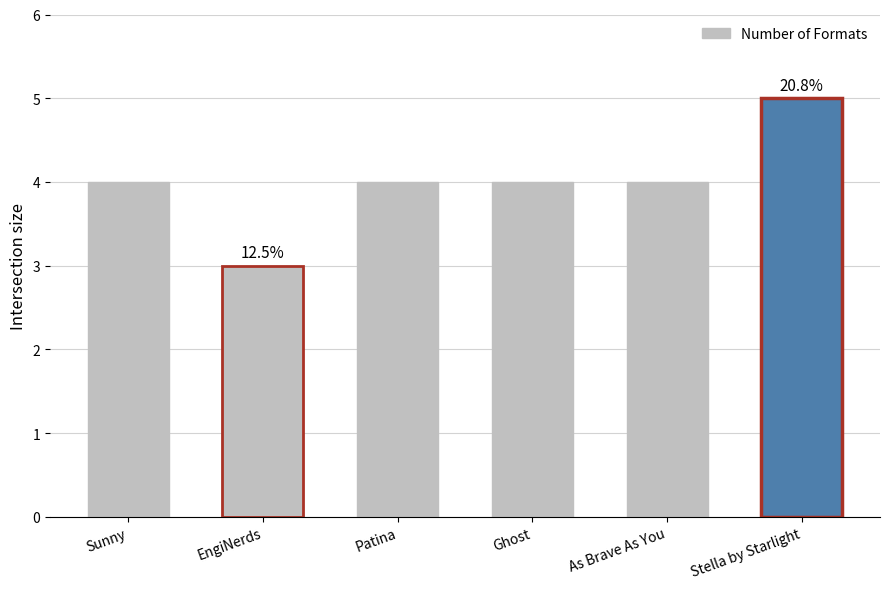

Reading left to right, transcribe all the data shown in this chart.

4	3	4	4	4	5